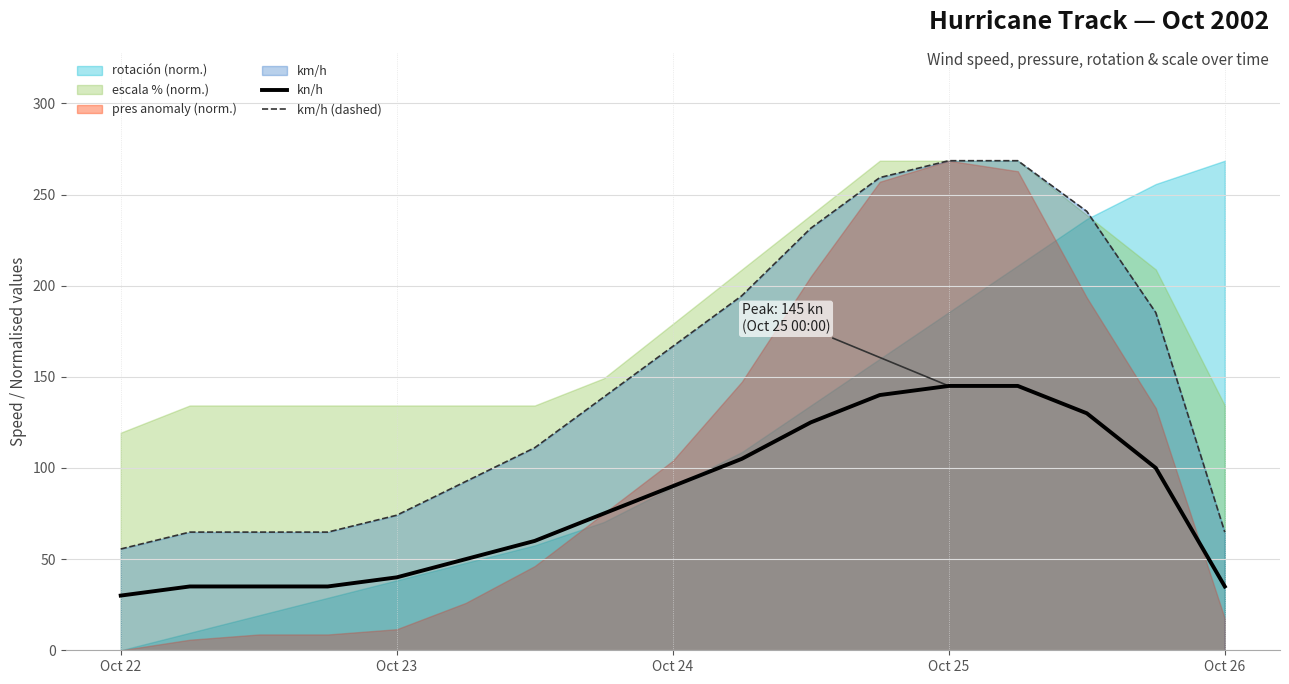

How many data points in kn/h are above 75?

8